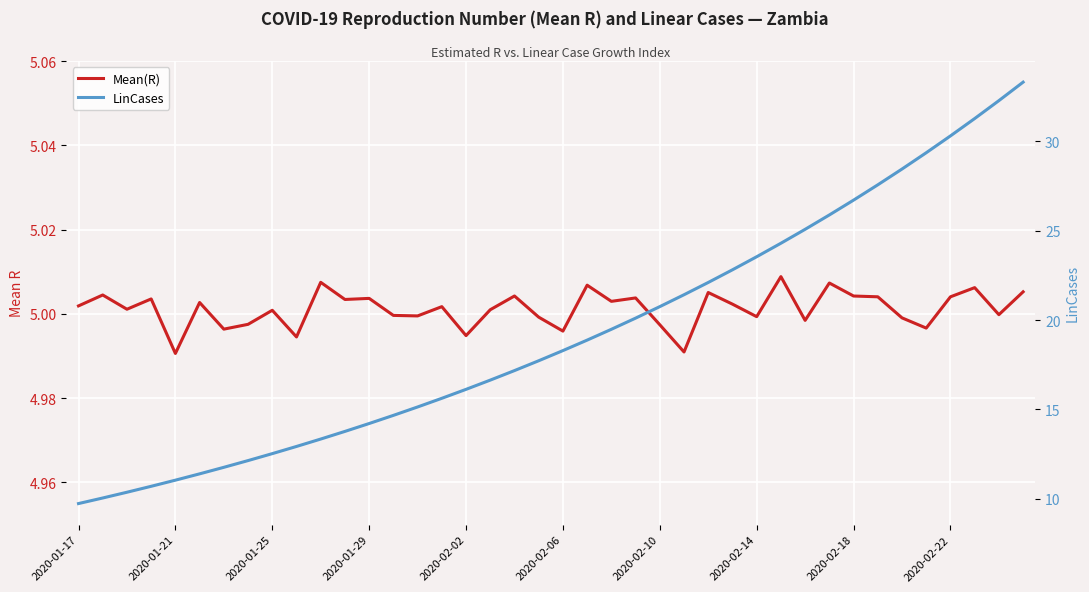

Reading left to right, extract all data points from this chart.

Mean(R): 5.0	5.0	5.0	5.0	5.0	5.0	5.0	5.0	5.0	5.0	5.0	5.0	5.0	5.0	5.0	5.0	5.0	5.0	5.0	5.0	5.0	5.0	5.0	5.0	5.0	5.0	5.0	5.0	5.0	5.0	5.0	5.0	5.0	5.0	5.0	5.0	5.0	5.0	5.0	5.0
LinCases: 9.7	10.0	10.4	10.7	11.0	11.4	11.8	12.1	12.5	12.9	13.3	13.8	14.2	14.7	15.1	15.6	16.1	16.6	17.2	17.7	18.3	18.9	19.5	20.1	20.8	21.4	22.1	22.8	23.5	24.3	25.1	25.9	26.7	27.6	28.5	29.4	30.3	31.3	32.3	33.3